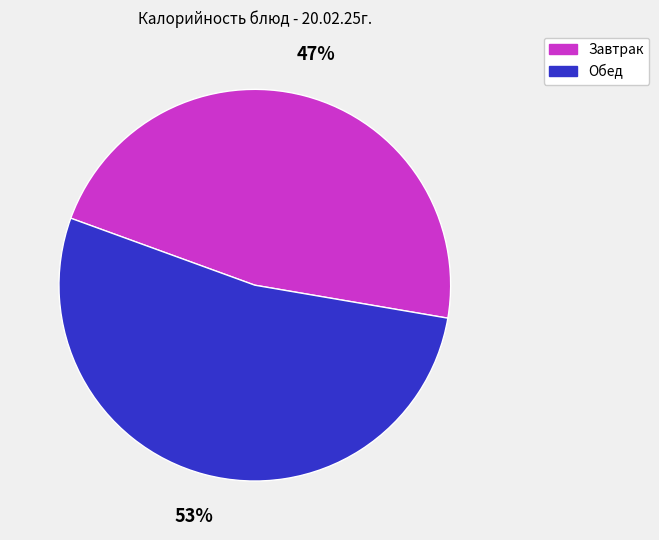

True or false: Завтрак accounts for 57% of the total.

False